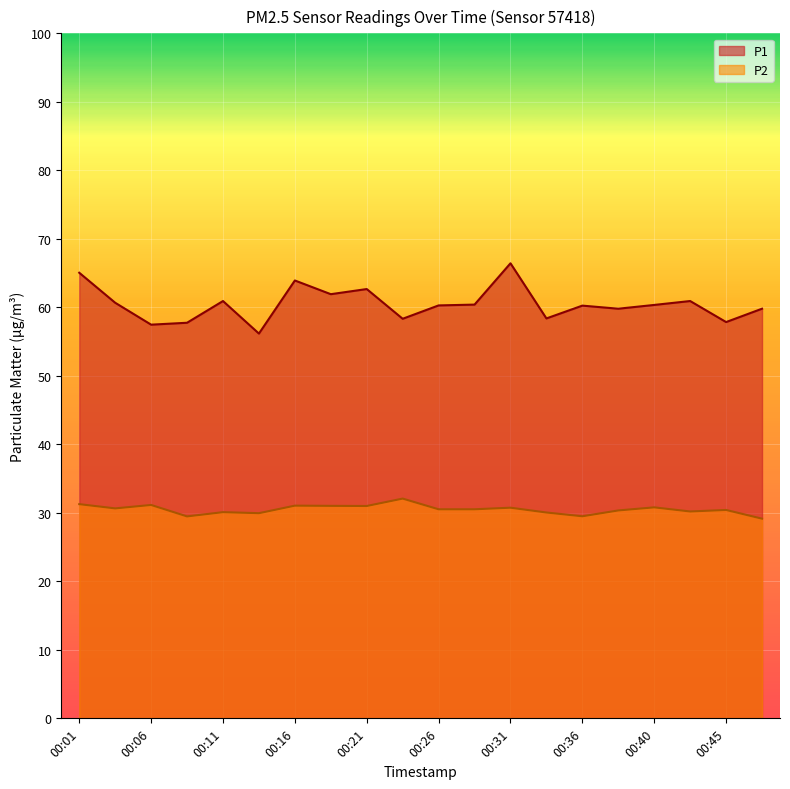

True or false: P1 and P2 intersect in this chart.

False